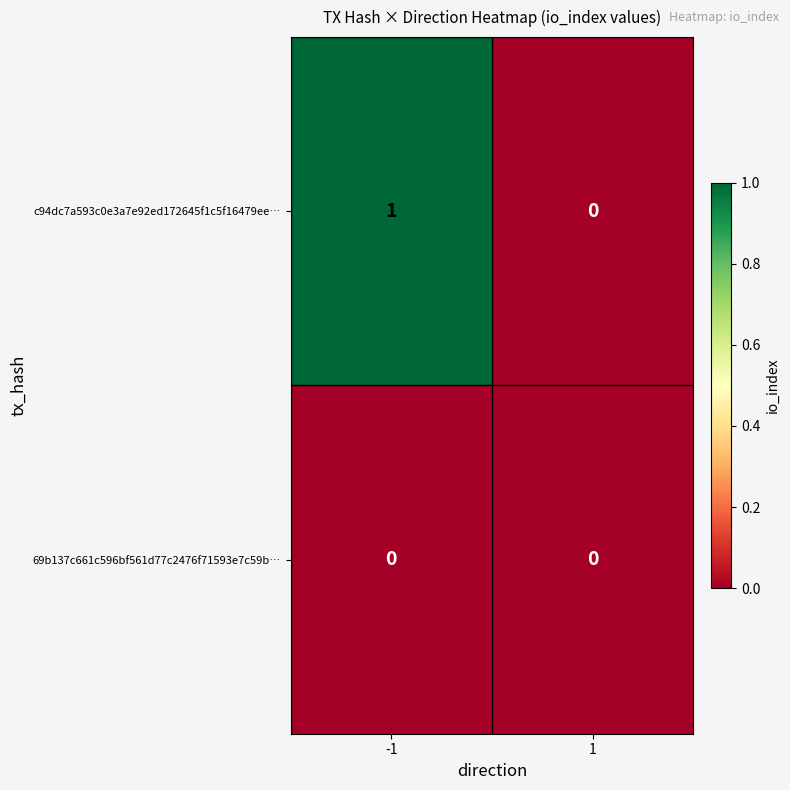

Which series has the largest total across all categories?

c94dc7a593c0e3a7e92ed172645f1c5f16479ee…